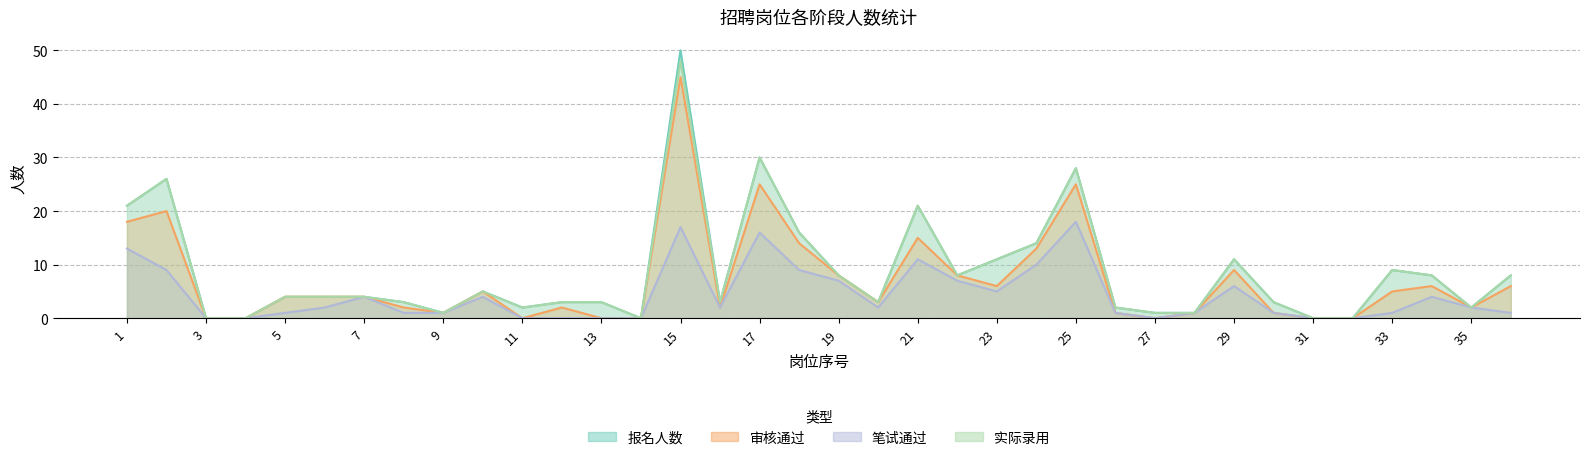

At which category does 报名人数 reach its first local valley?

9